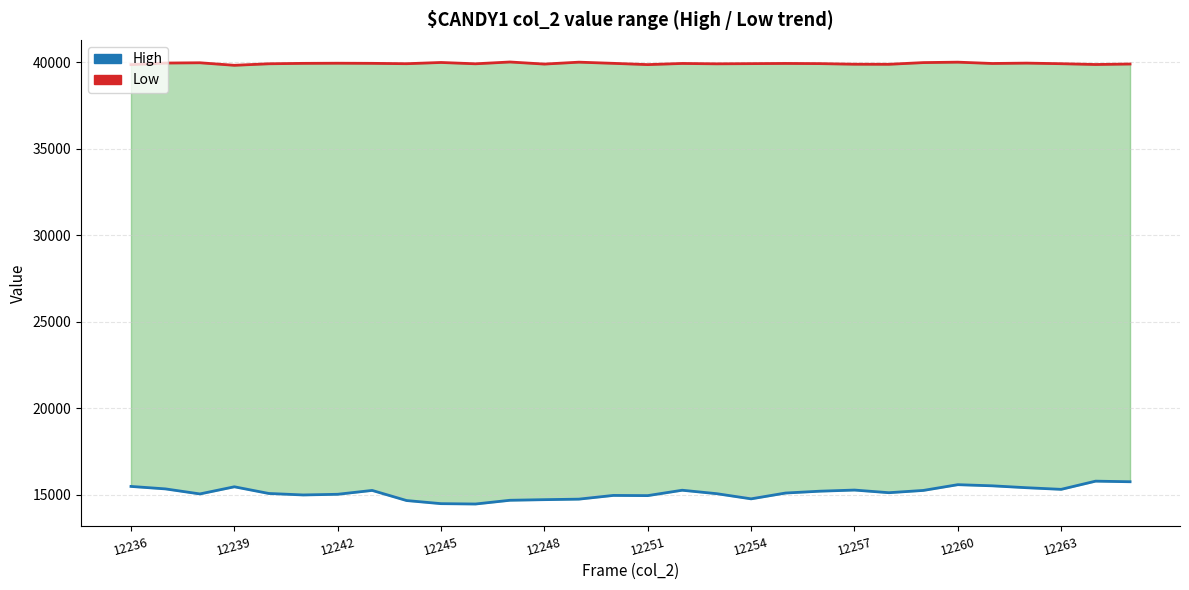

Is the value of High at 29 greater than the value of Low at 12248?

No